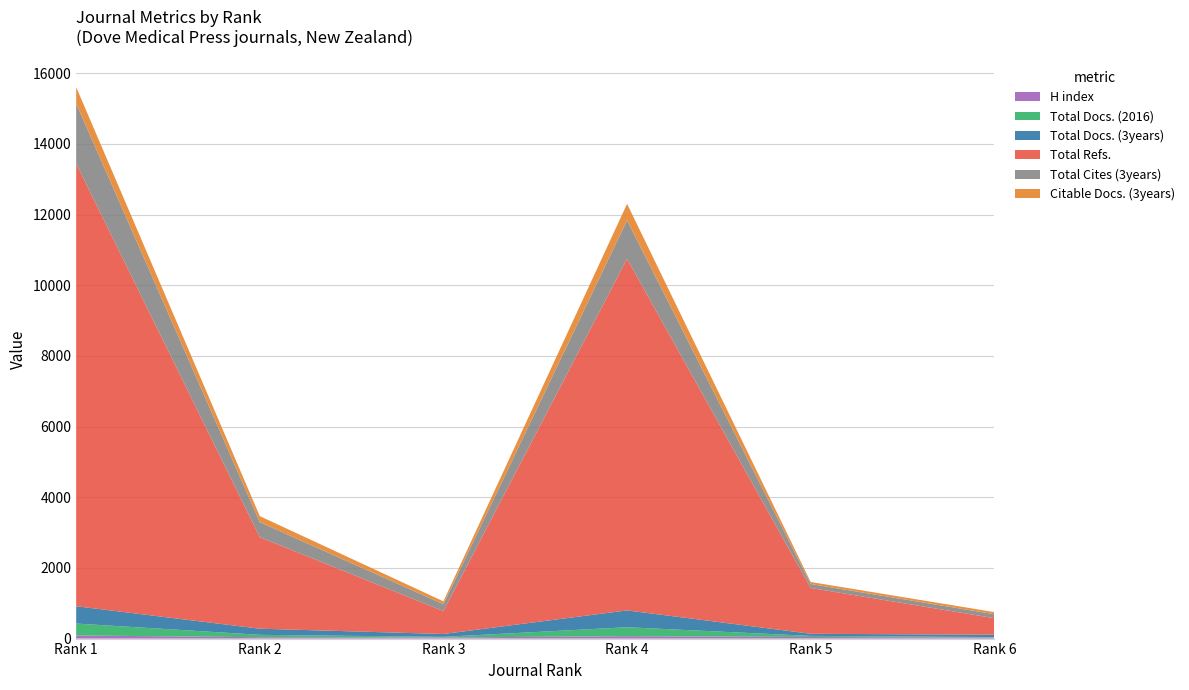

Reading left to right, what are all the values shown in this chart?

H index: 88	39	32	67	45	30
Total Docs. (2016): 338	67	17	254	31	13
Total Docs. (3years): 490	174	81	477	60	66
Total Refs.: 12531	2590	648	9951	1297	469
Total Cites (3years): 1701	425	195	1091	112	112
Citable Docs. (3years): 462	171	81	466	57	60